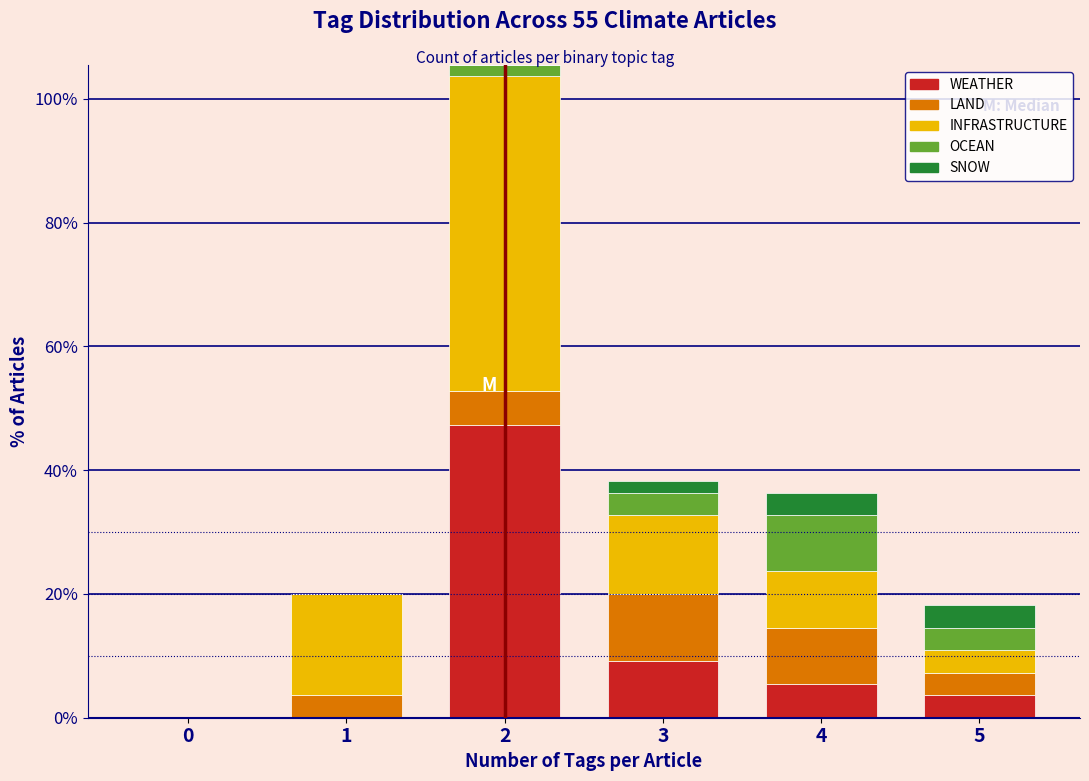

Reading left to right, list the values for the WEATHER series.

0=0.0	1=0.0	2=47.3	3=9.1	4=5.5	5=3.6